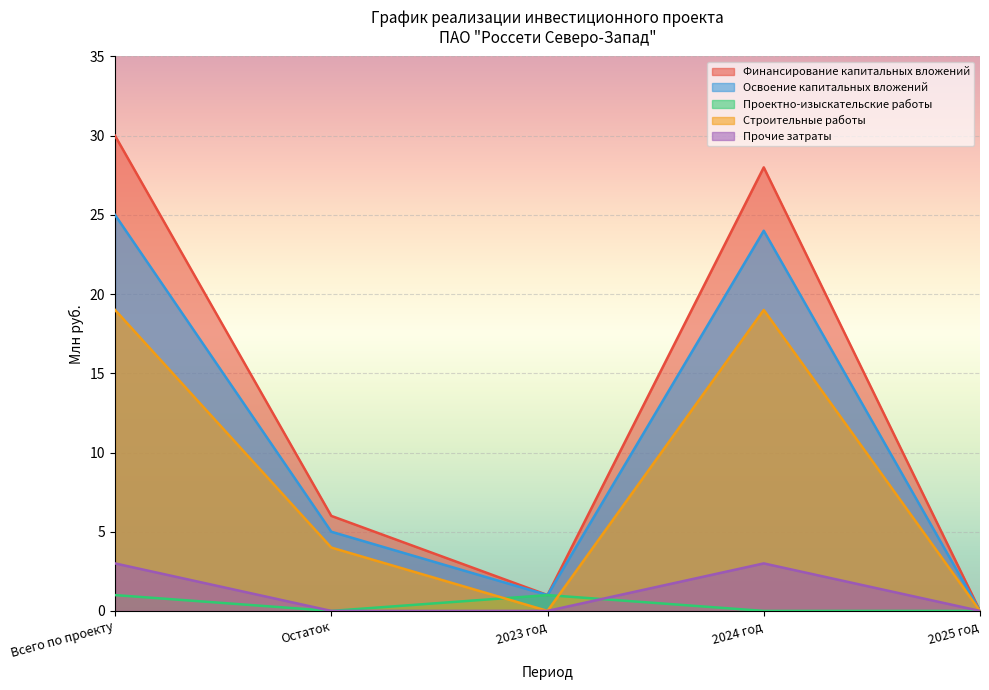

Reading left to right, transcribe all the data shown in this chart.

Финансирование капитальных вложений: 30	6	1	28	0
Освоение капитальных вложений: 25	5	1	24	0
Проектно-изыскательские работы: 1	0	1	0	0
Строительные работы: 19	4	0	19	0
Прочие затраты: 3	0	0	3	0